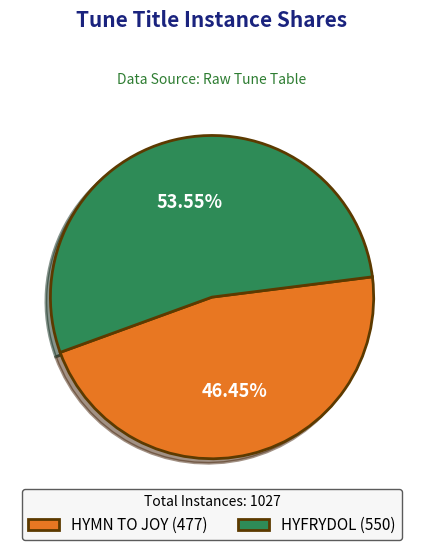

What percentage is the HYMN TO JOY slice, to the nearest percent?

46%